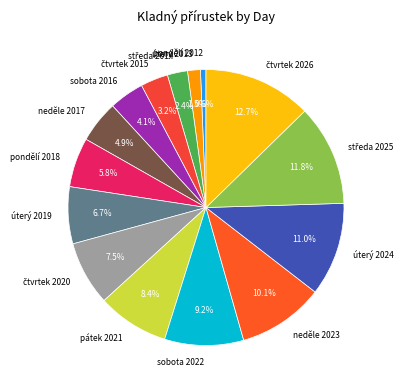

Which has a higher value, neděle 2017 or pondělí 2012?

neděle 2017